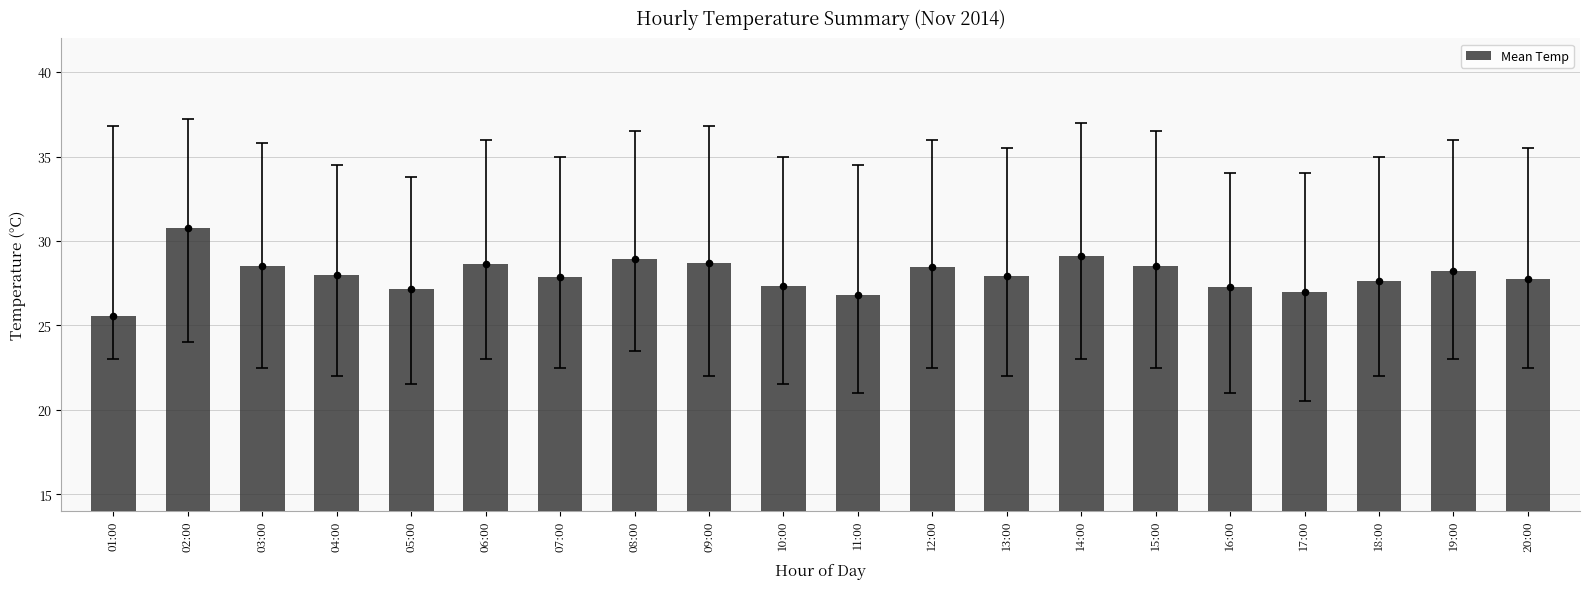

Between 04:00 and 15:00, which is larger?

15:00